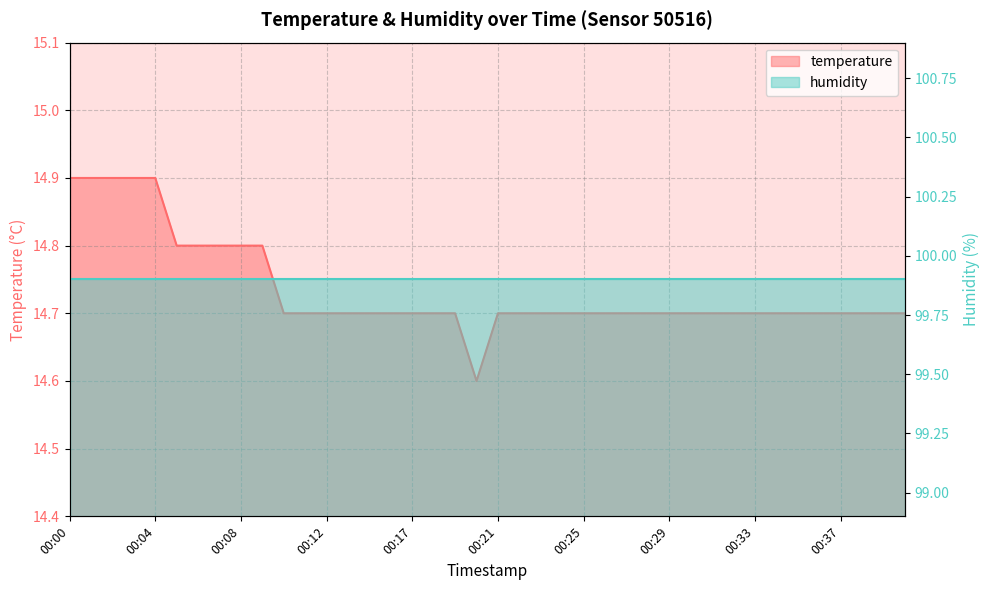

What is the value of the 9th point from the left?

14.8